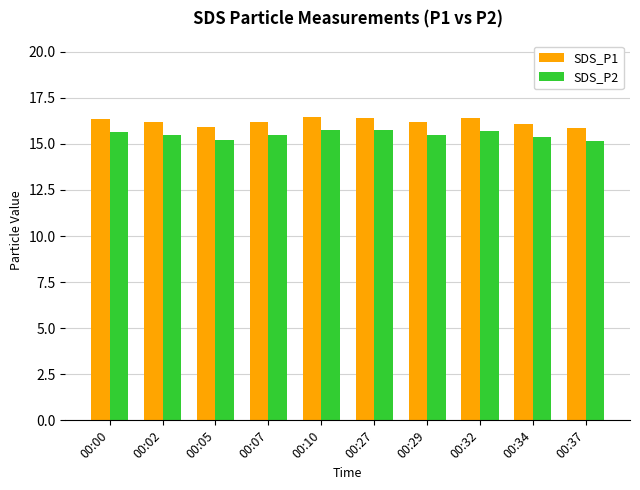

What is the greatest value displayed?

16.5